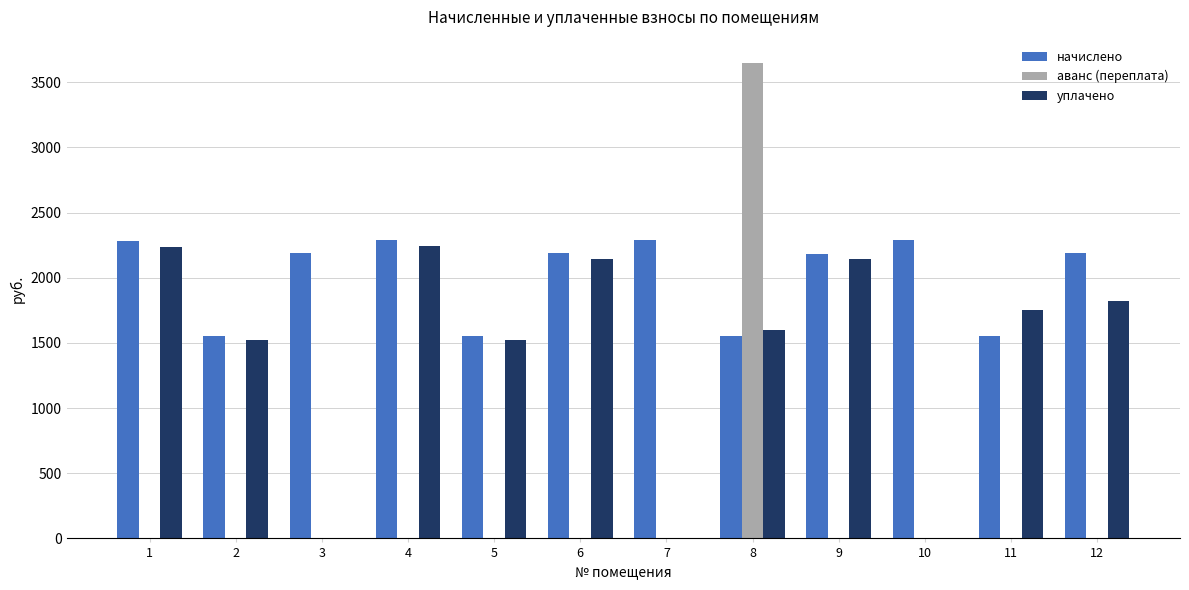

What are all the series names shown in the legend?

начислено, аванс (переплата), уплачено